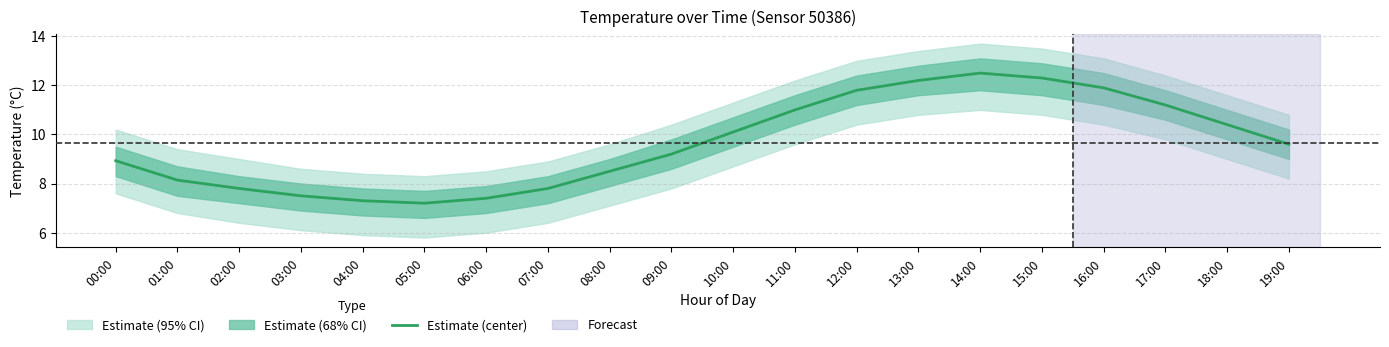

Reading left to right, extract all data points from this chart.

8.9	8.1	7.8	7.5	7.3	7.2	7.4	7.8	8.5	9.2	10.1	11.0	11.8	12.2	12.5	12.3	11.9	11.2	10.4	9.6